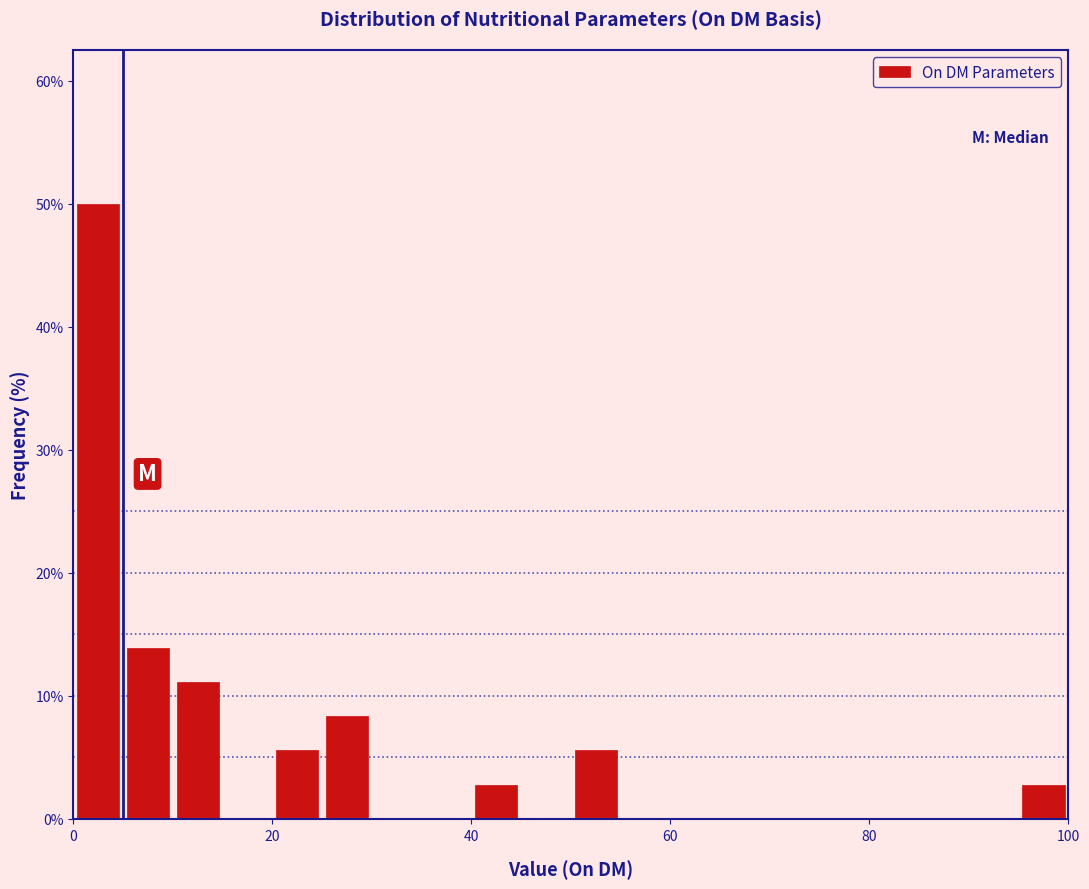

Read against the x-axis, roughly where is the centre of the tallest bar?

2